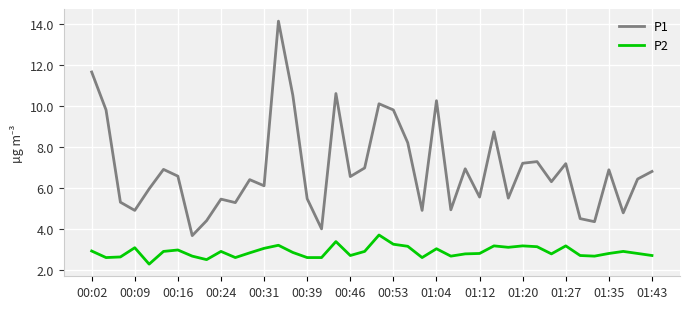

What is the minimum value shown in the chart?

2.3